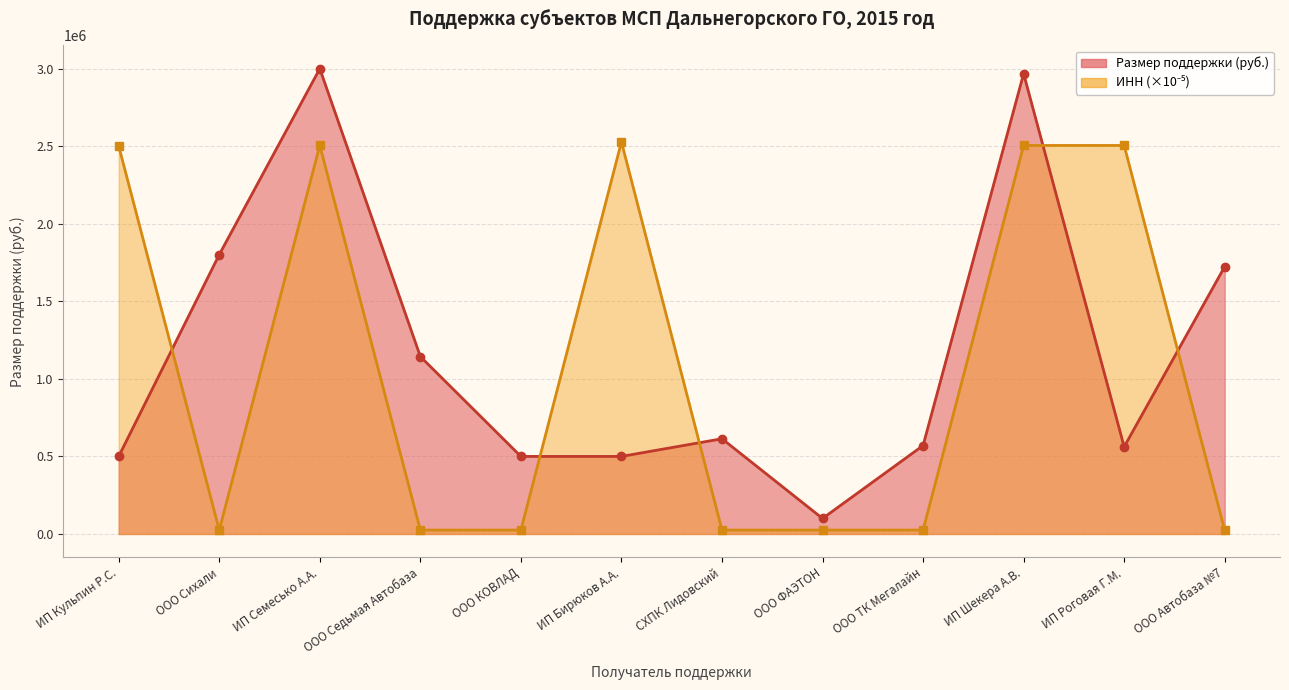

Which category has the lowest value in the ИНН series?

ООО Седьмая Автобаза